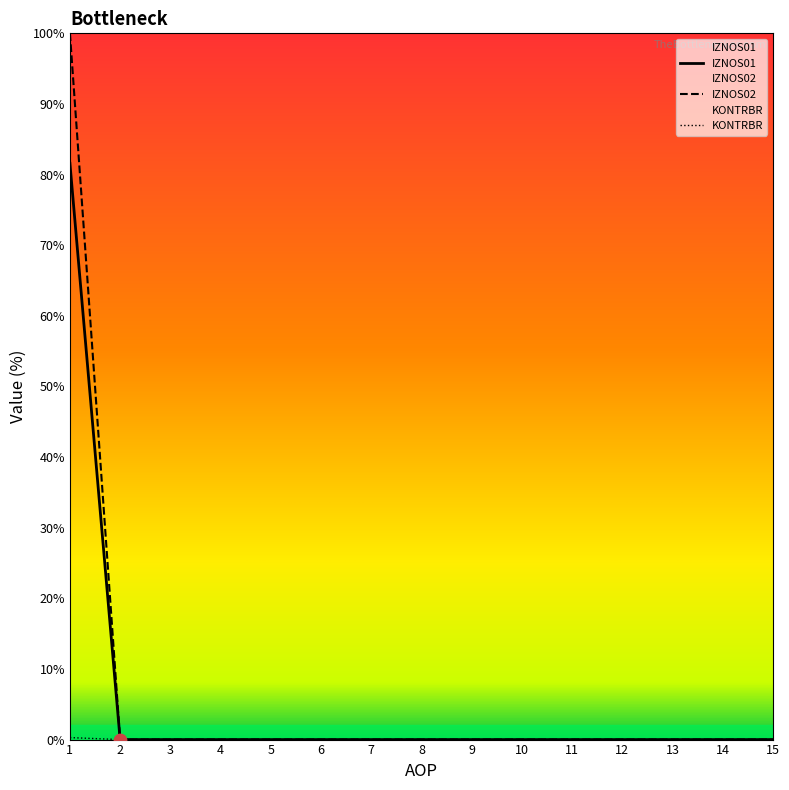

What are all the series names shown in the legend?

IZNOS01, IZNOS02, KONTRBR